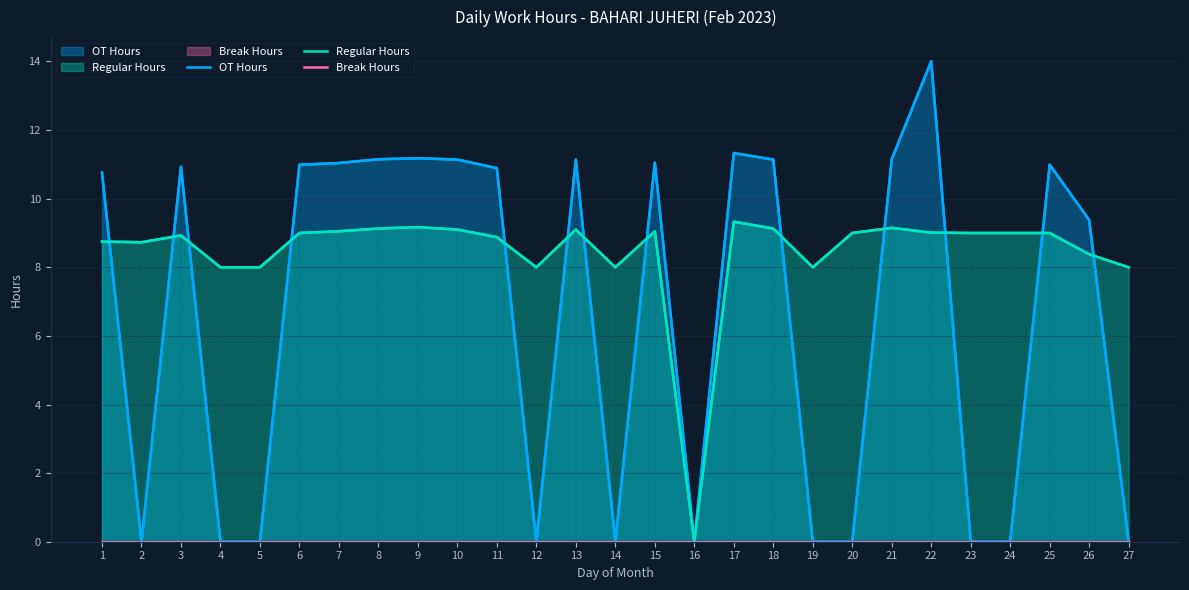

Rank the series by their average value, from lowest to highest.

Break Hours, OT Hours, Regular Hours